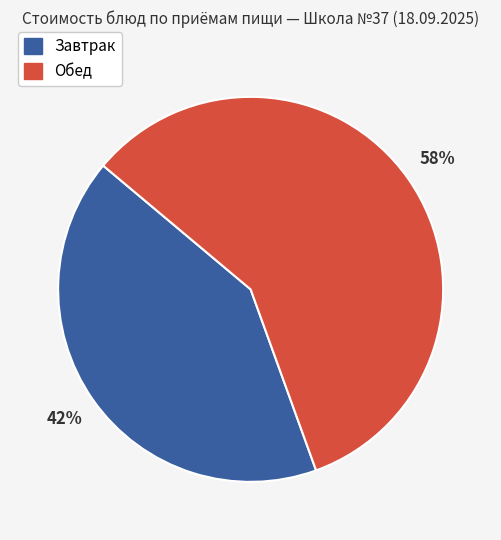

Is there any slice that represents more than half of the pie?

Yes